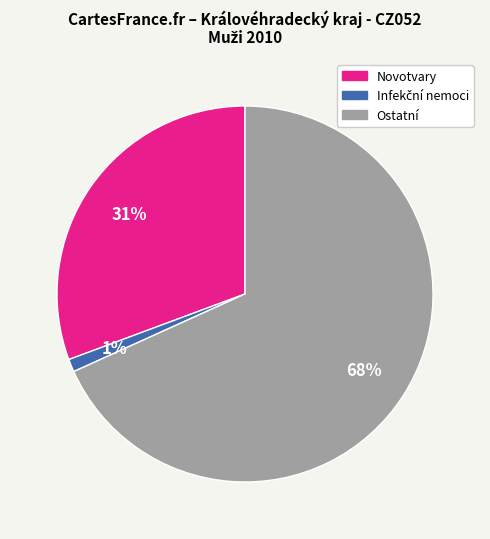

To the nearest percent, what is the difference between the largest and smallest slice percentages?

67%